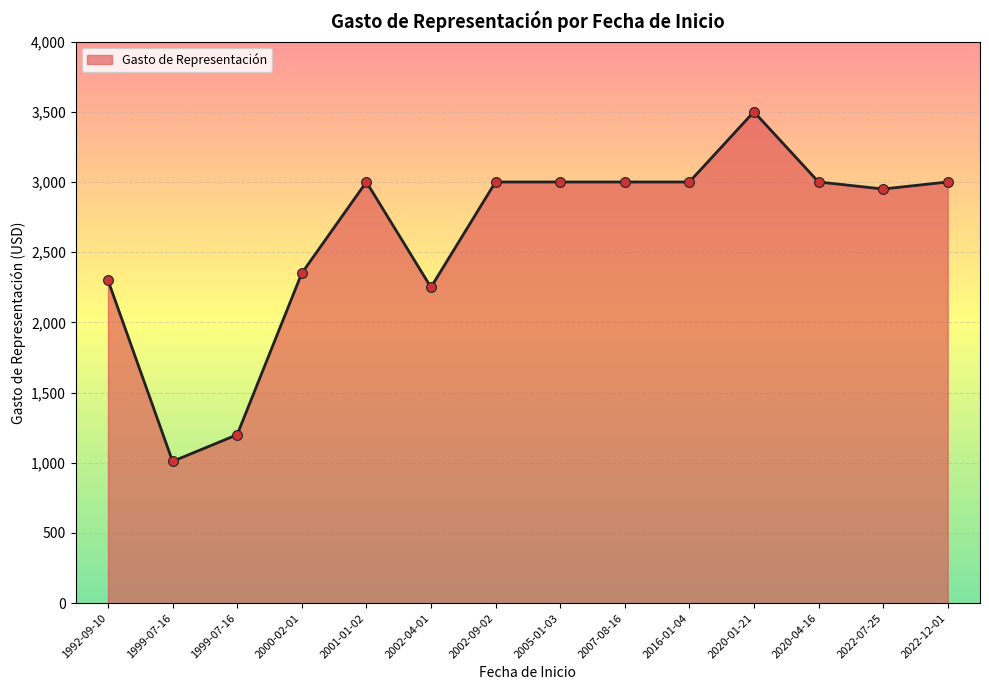

Which has a higher value, 2005-01-03 or 2002-04-01?

2005-01-03